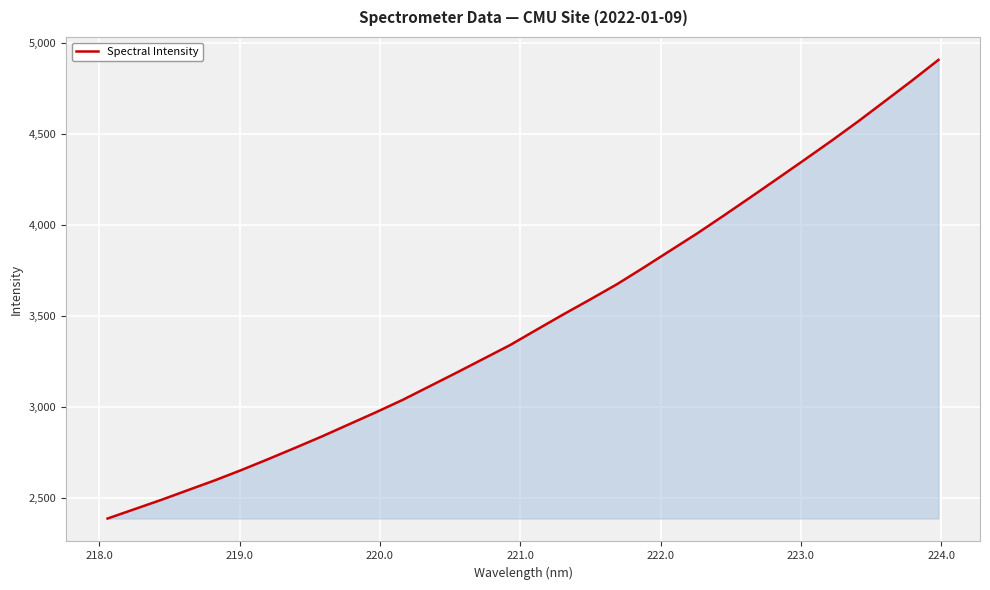

What is the difference between the maximum and minimum values?

2517.4